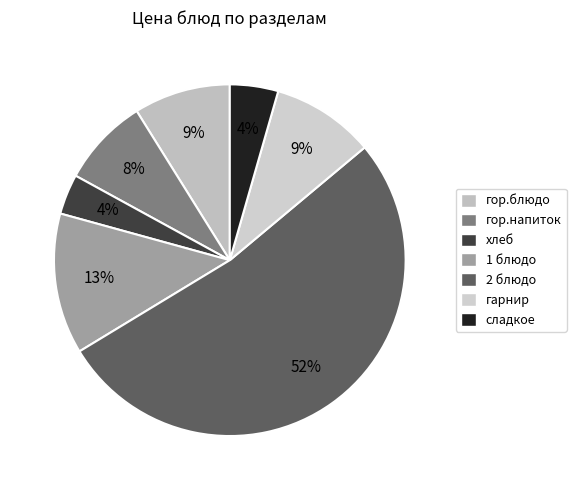

Which category has the smallest portion of the pie?

хлеб